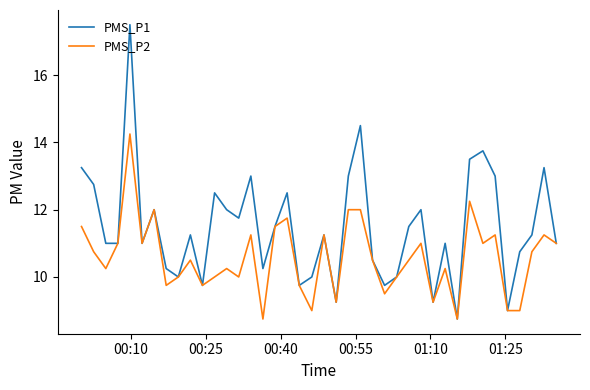

Which series has the widest spread of values?

PMS_P1